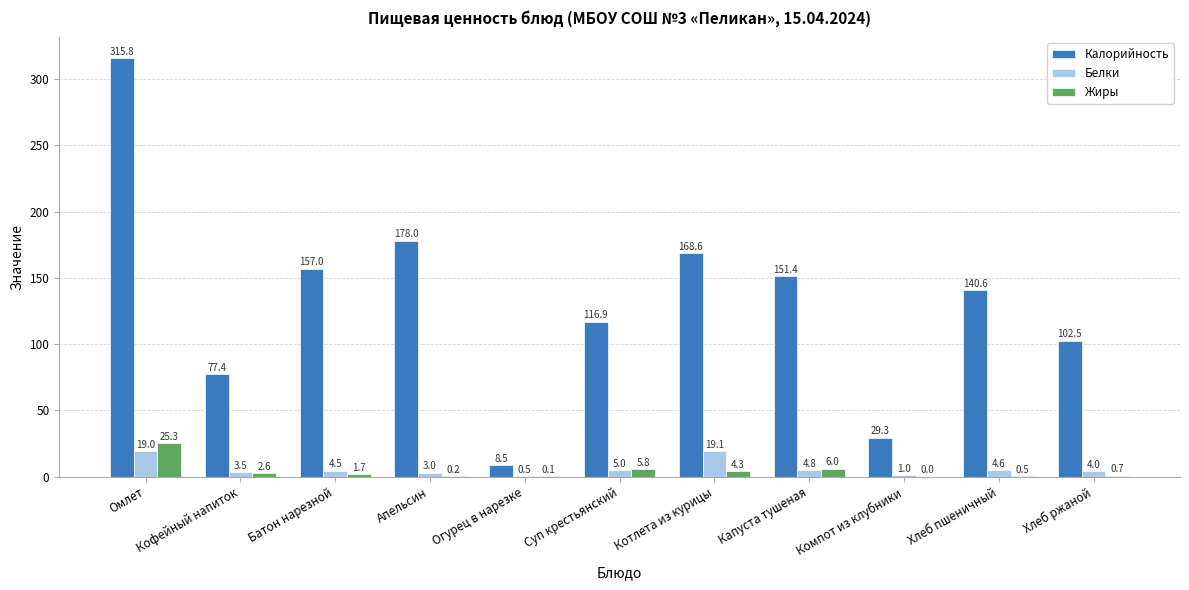

At which label does Калорийность reach its peak?

Омлет